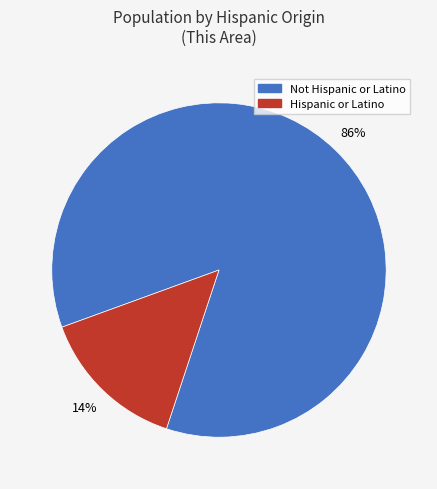

Is there any slice that represents more than half of the pie?

Yes